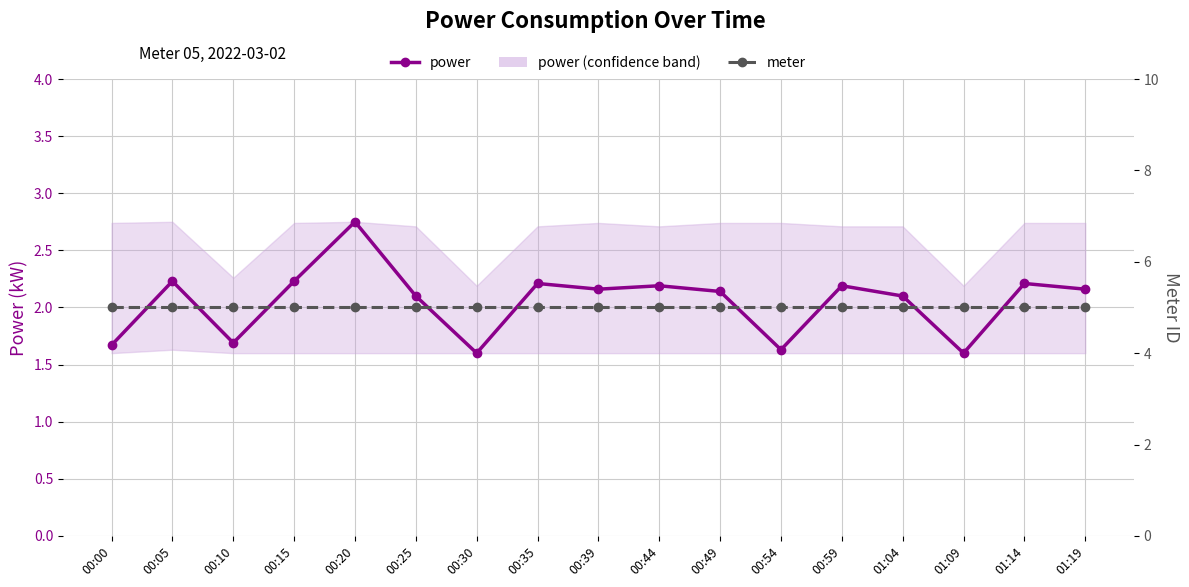

True or false: meter has more than 1 points higher than both neighbors.

False